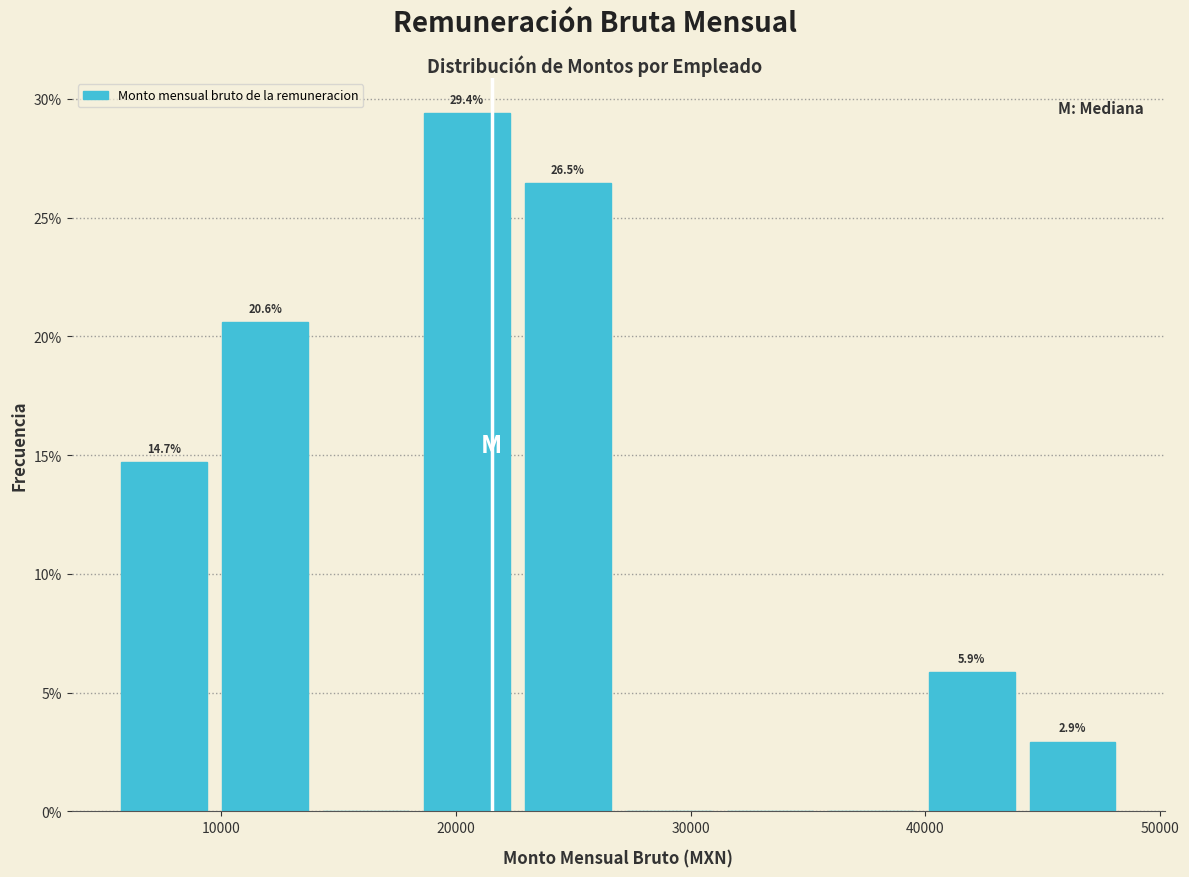

Over which range of the x-axis is the bar tallest?

18000 to 23000